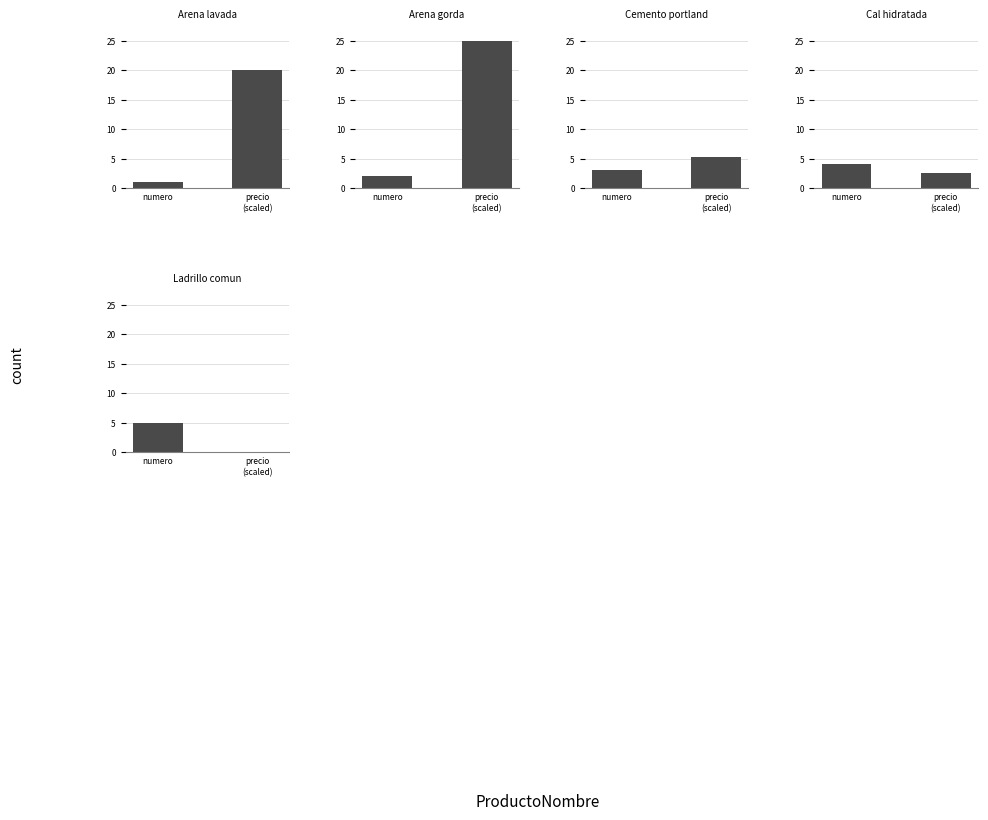

What is the total value across all series at precio
(scaled)?

52.8